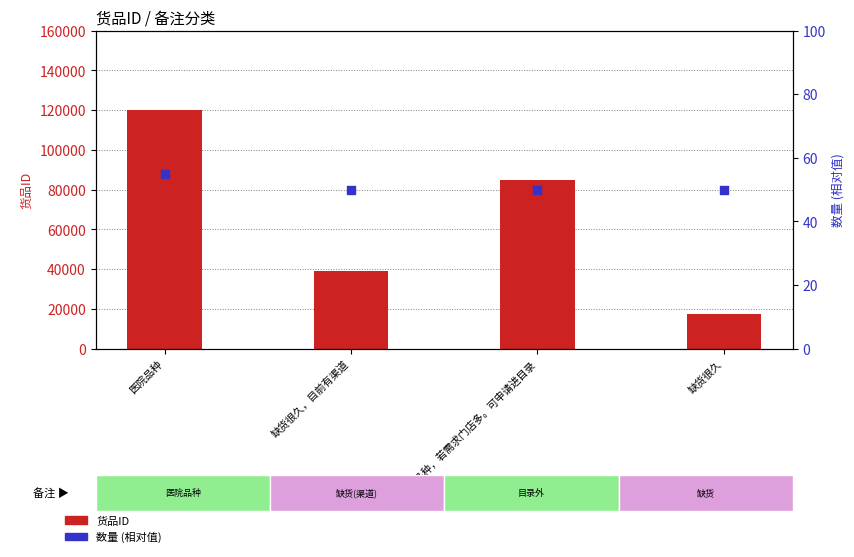

Which series has the largest total across all categories?

货品ID